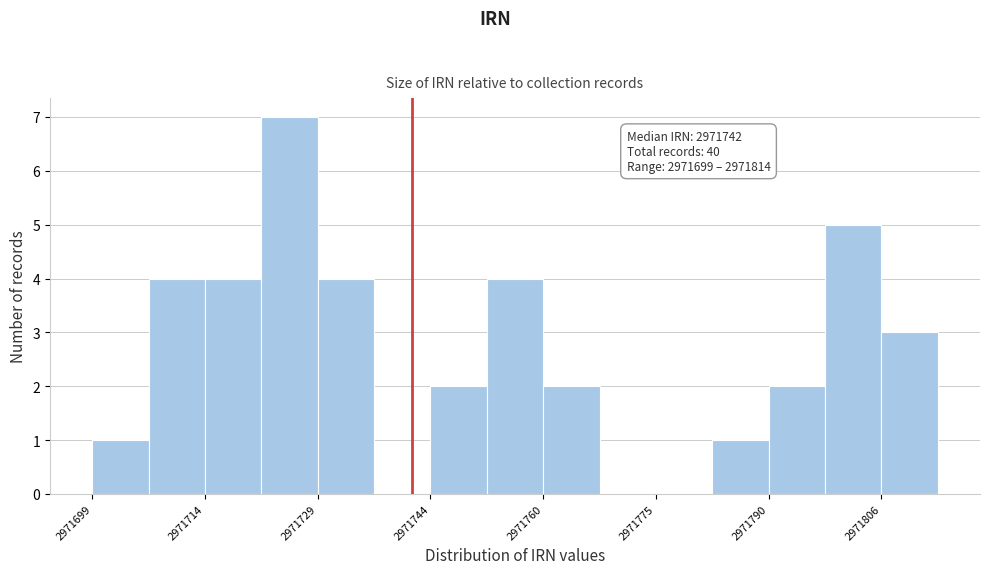

Read against the x-axis, roughly where is the centre of the tallest bar?

2971726